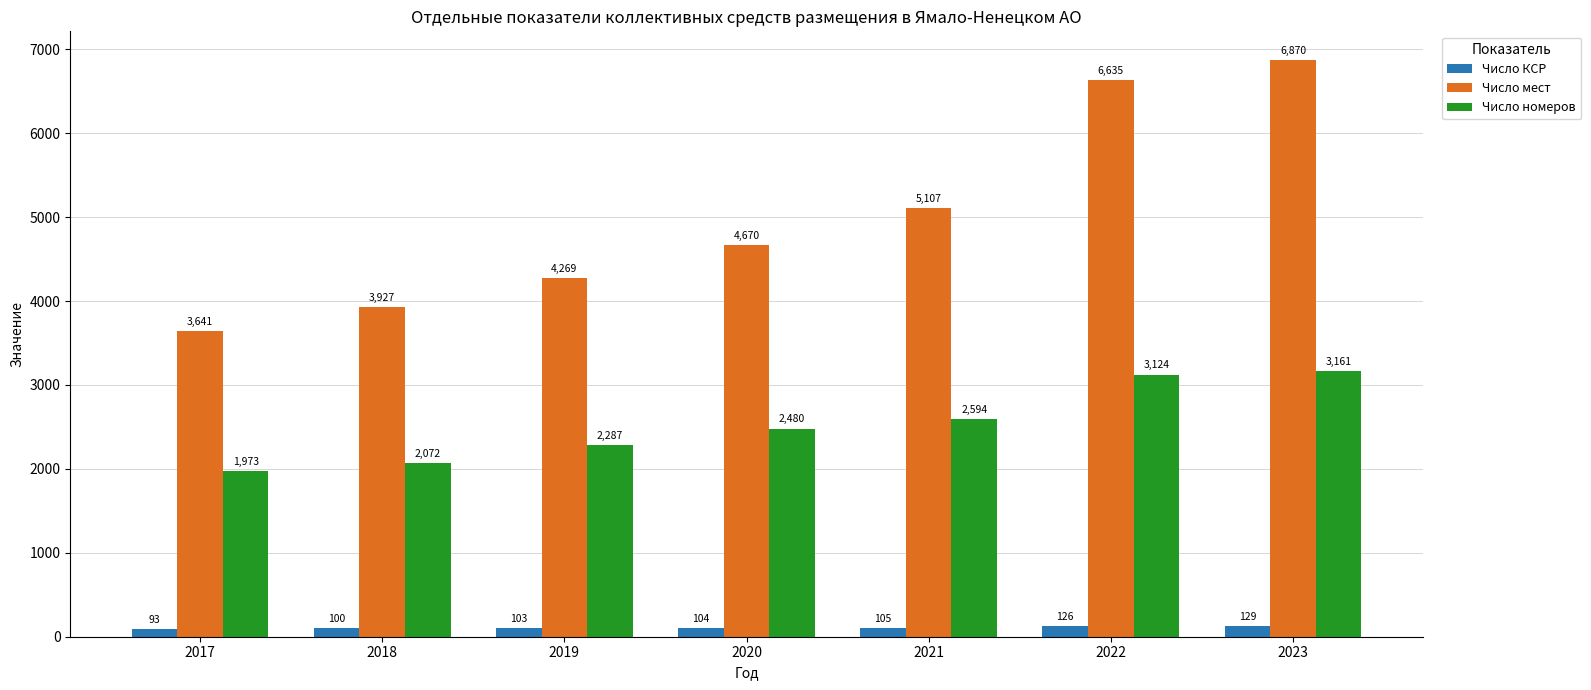

What are all the series names shown in the legend?

Число КСР, Число мест, Число номеров